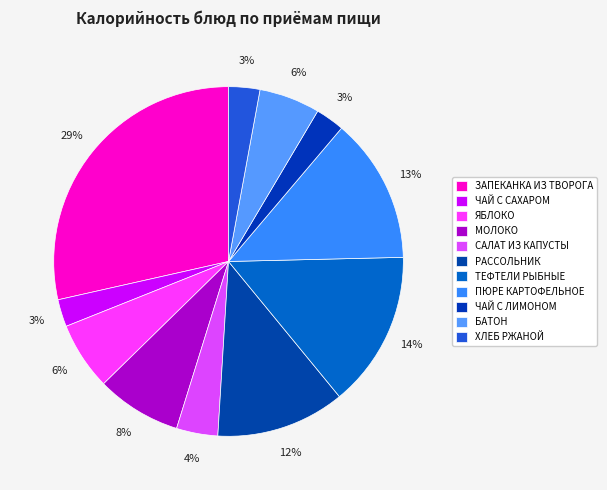

To the nearest percent, what is the average slice percentage?

9%